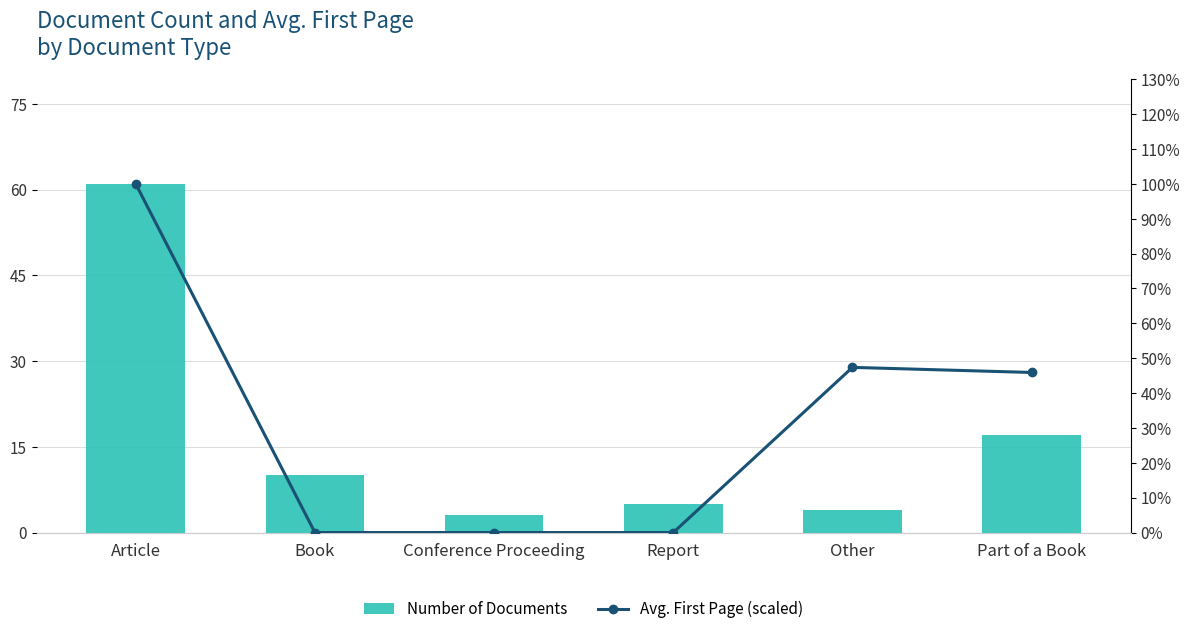

True or false: Avg. First Page (scaled) has a value of 0.0 at Book.

True